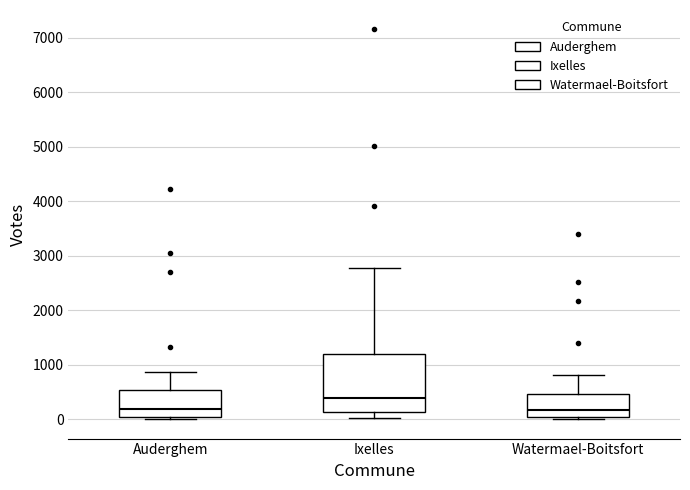

Reading left to right, transcribe this box plot: for each box, give where its median line is, the range the box spans, and where its two whiskers end, as read against the y-axis. The values are not printed on the chart, so give them approximately, as read against the axis.

Auderghem: median 200, box 0 to 500, whiskers 0 (just below the box's lower edge) to 900
Ixelles: median 400, box 100 to 1200, whiskers 0 to 2800
Watermael-Boitsfort: median 200, box 0 to 500, whiskers 0 (just below the box's lower edge) to 800